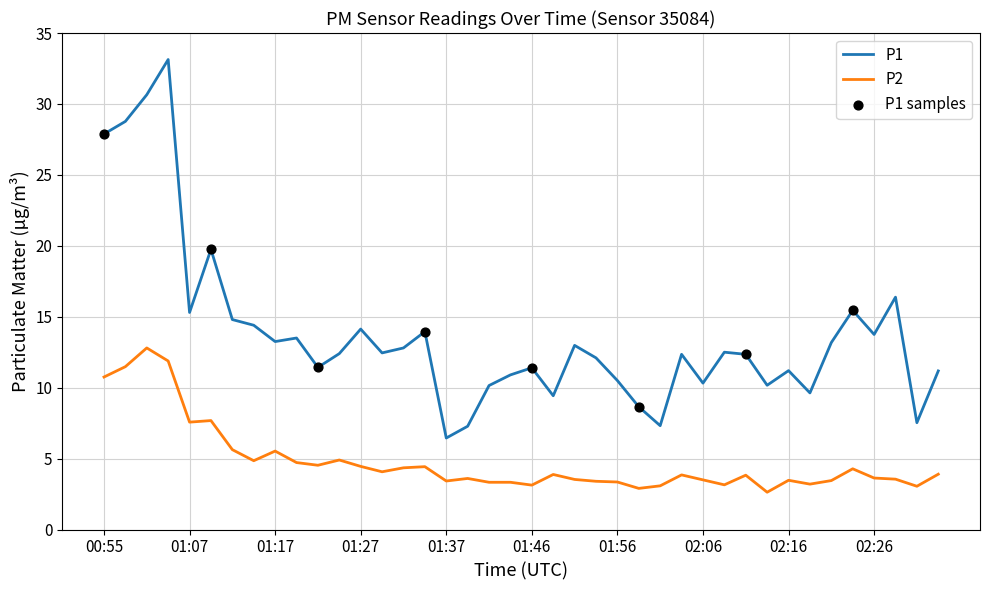

Which series has the largest range (max minus min)?

P1